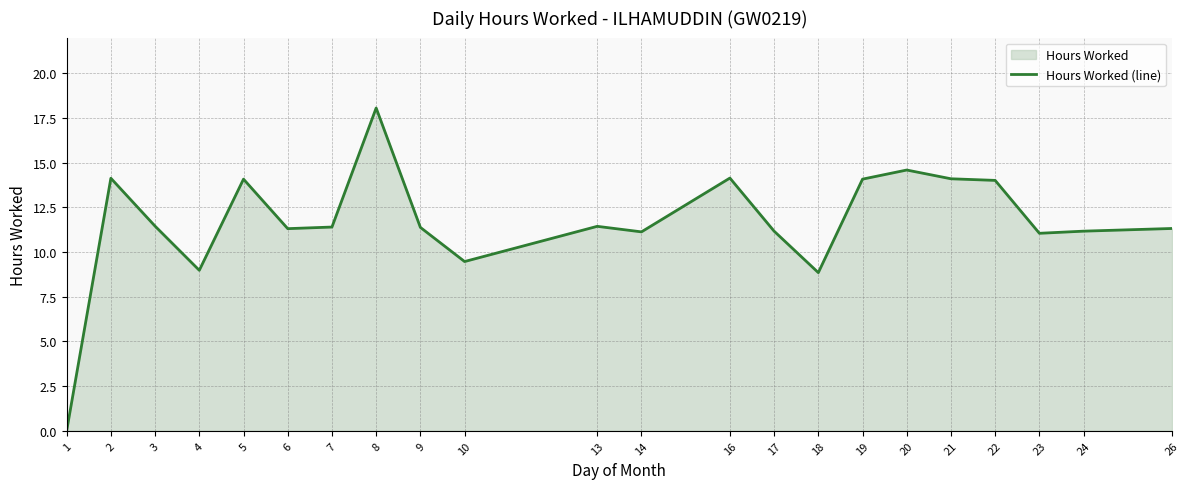

What is the difference between the maximum and second lowest values?

9.2